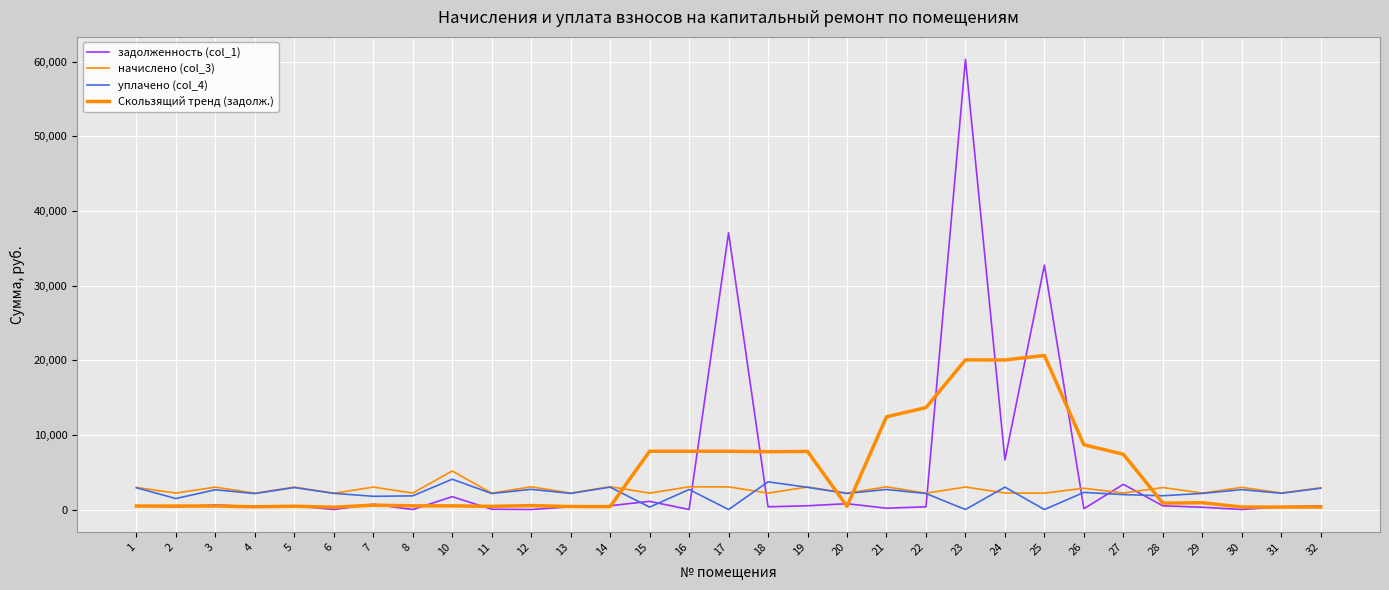

How many lines are shown in the chart?

4